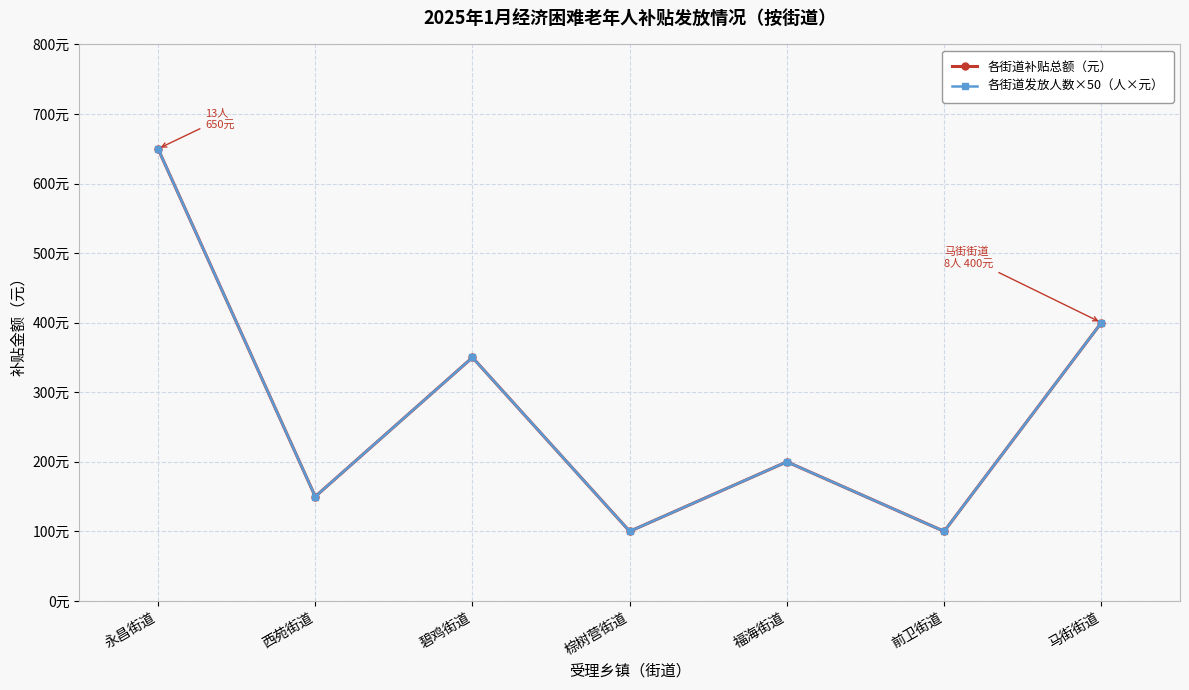

Which series changed the most between 西苑街道 and 前卫街道?

各街道补贴总额（元）